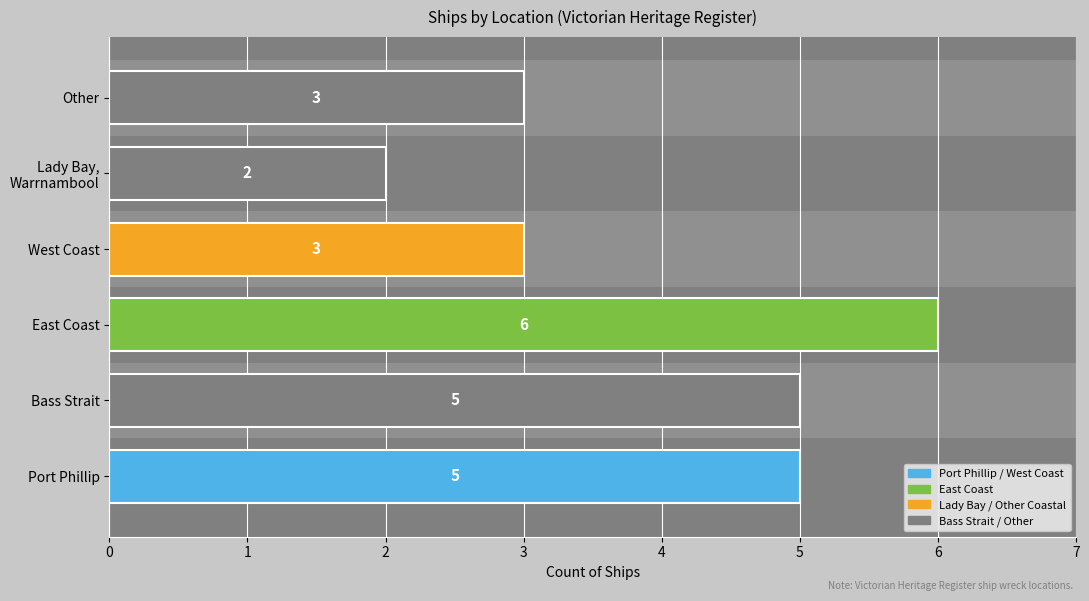

What value does the data have at Port Phillip?

5